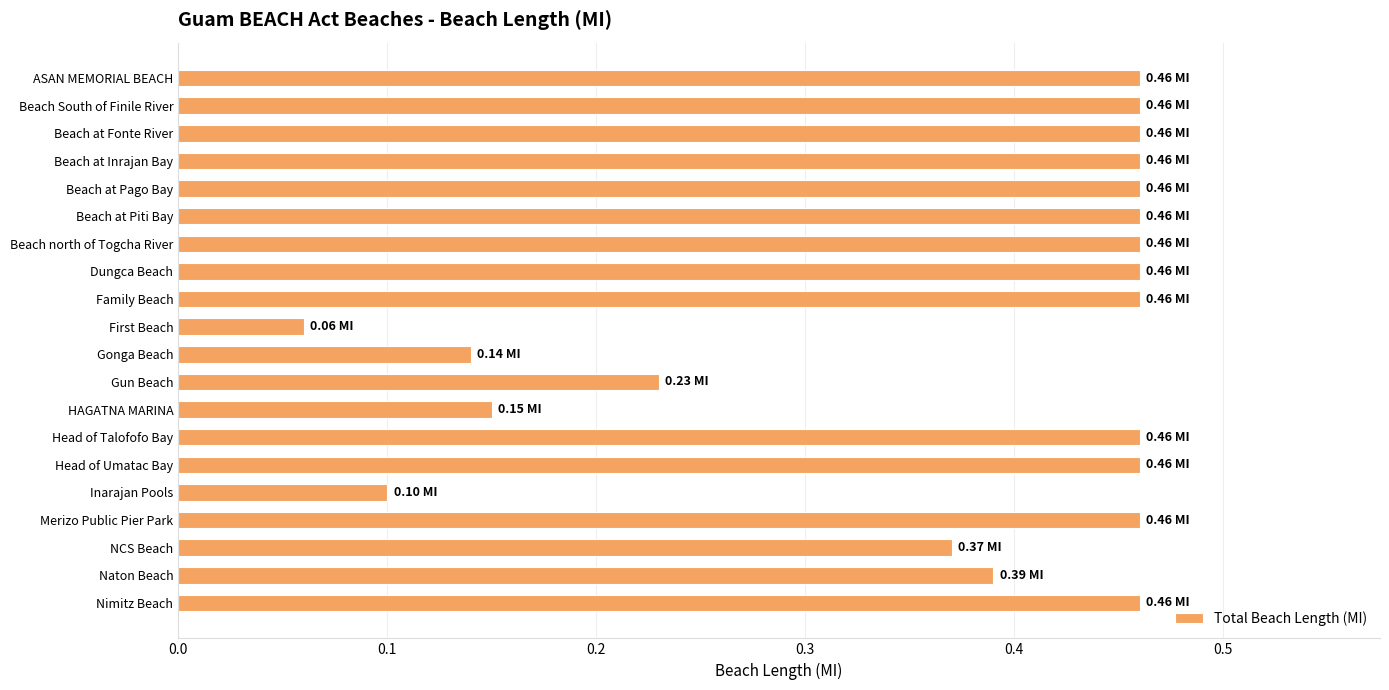

What is the label of the 11th bar from the top?

Gonga Beach